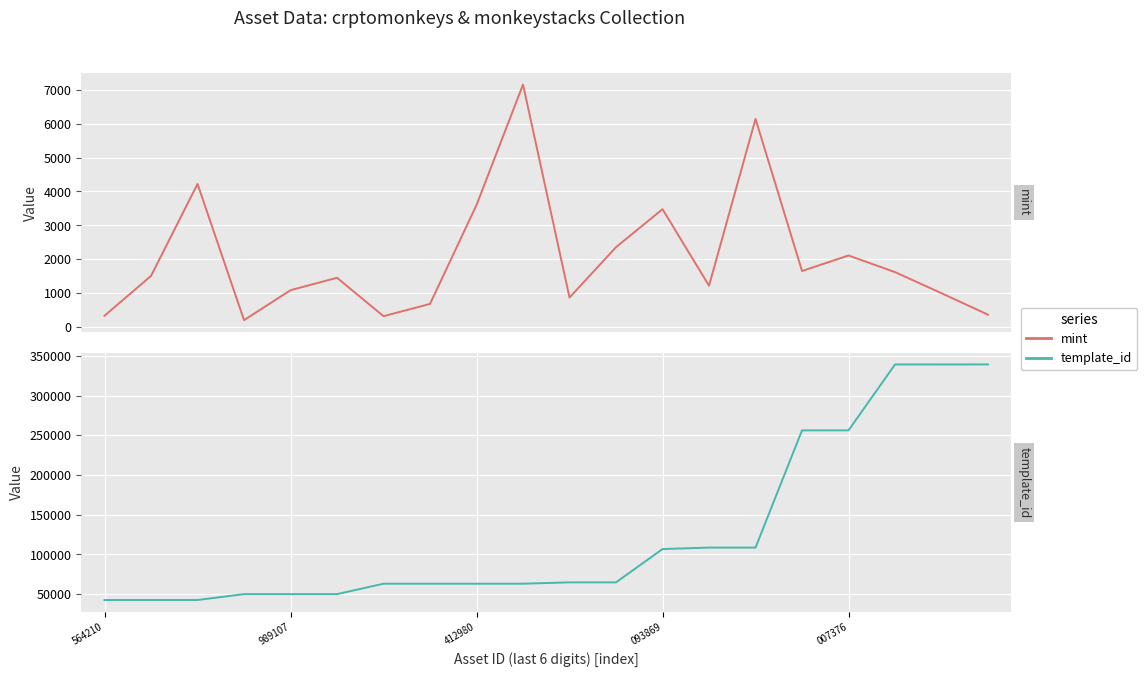

True or false: mint and template_id cross at least once.

False